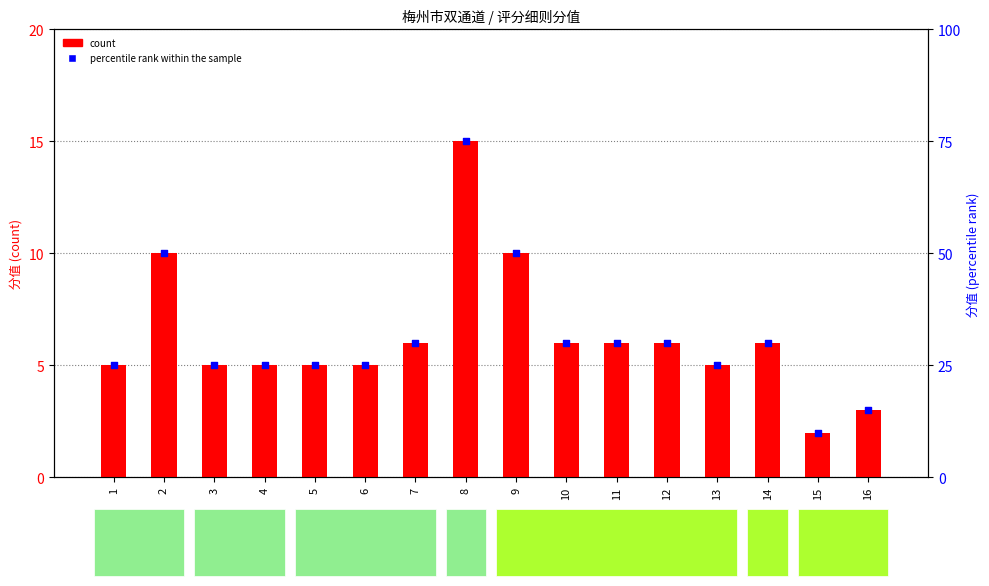

At how many categories does at least one series exceed 50?

1